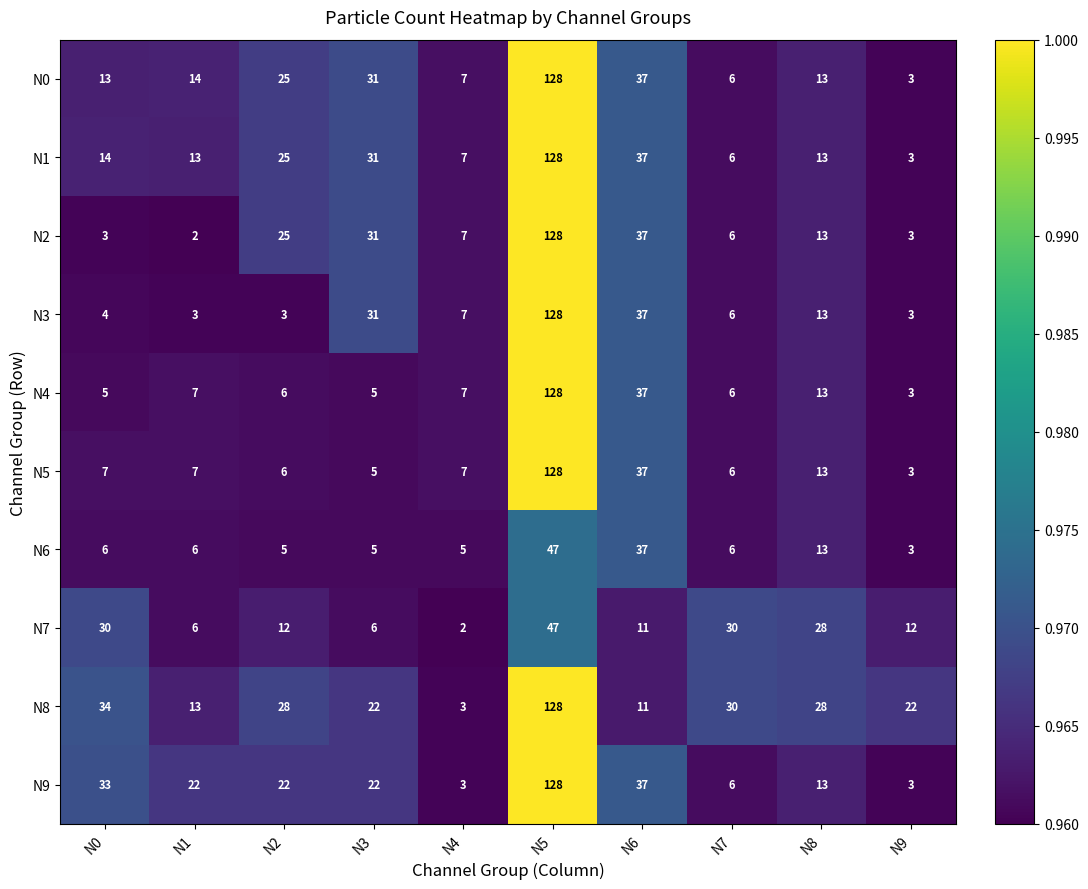

Which series has the largest total across all categories?

N8